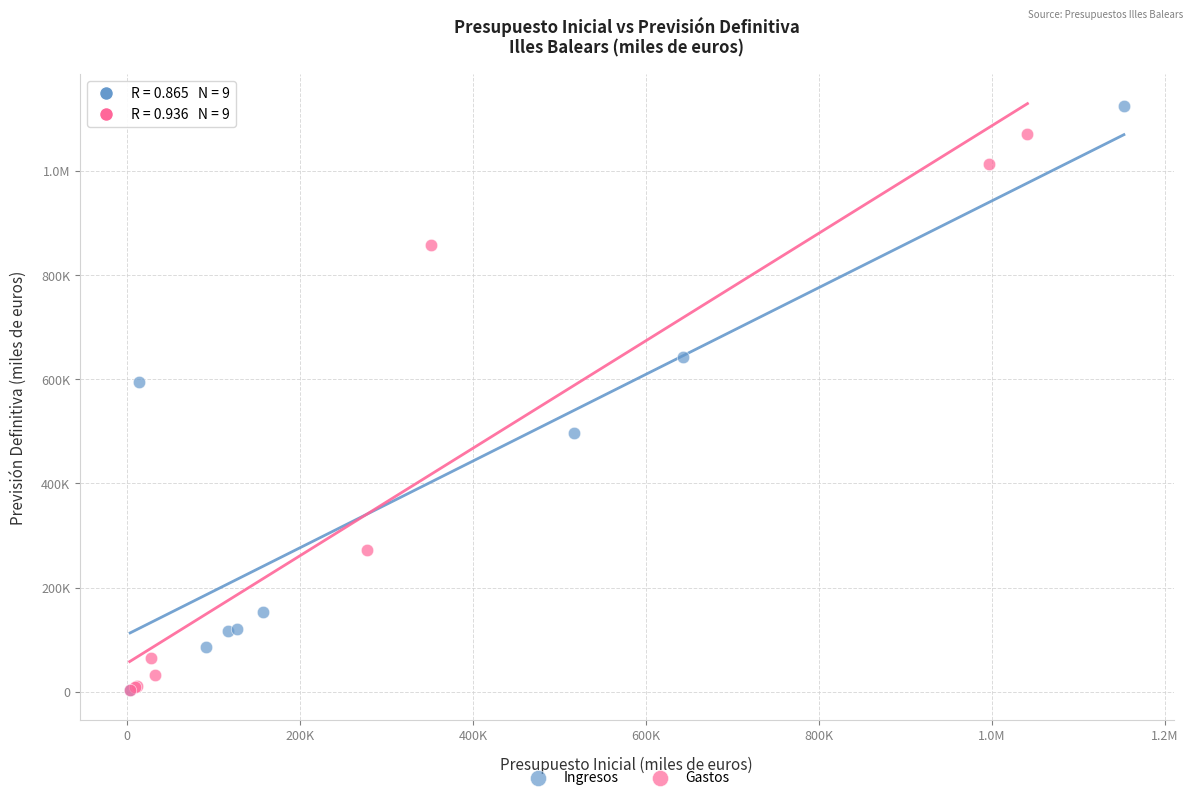

What are all the series names shown in the legend?

Ingresos, Gastos